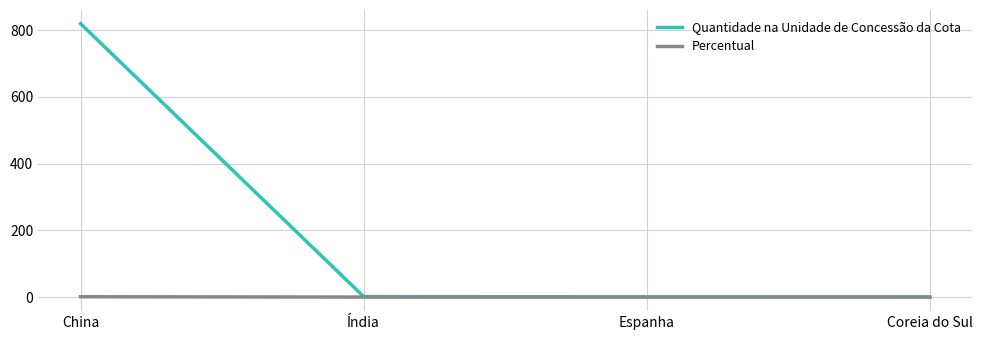

Which series has the largest total across all categories?

Quantidade na Unidade de Concessão da Cota